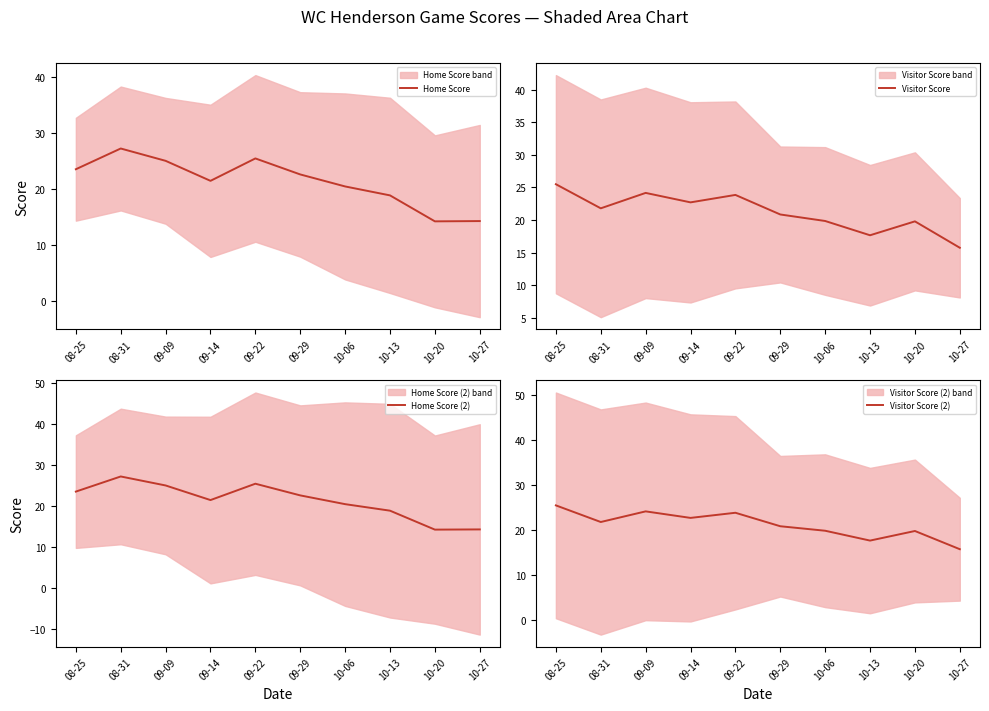

Does the chart display data point markers on the line(s)?

No